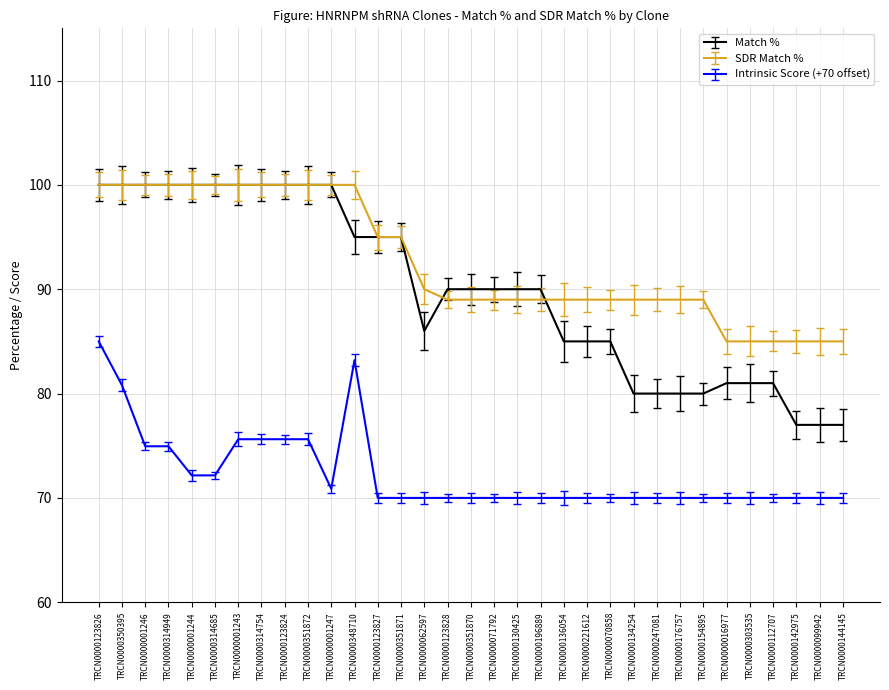

Which series has the largest total across all categories?

SDR Match %